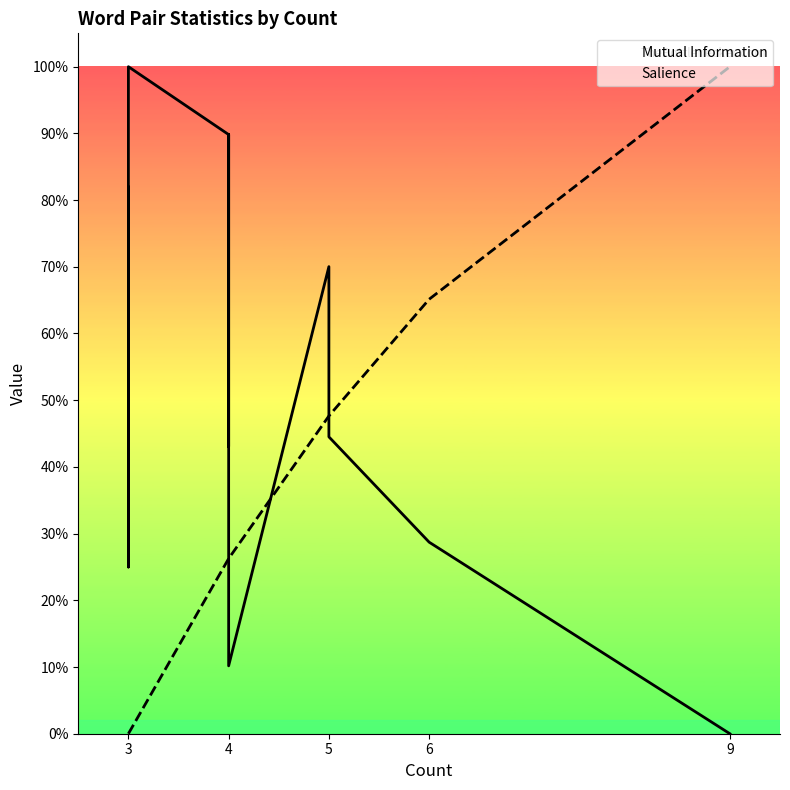

What is the highest value of the Mutual Information series?

1.0